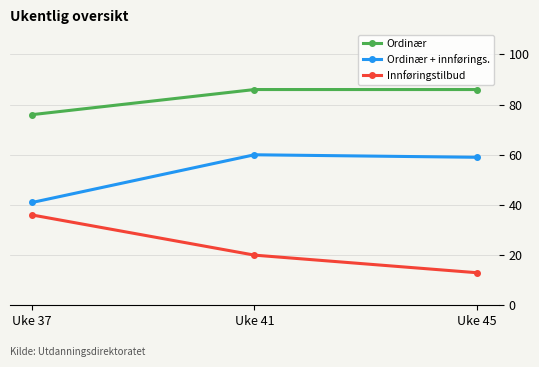

At how many categories does at least one series exceed 16?

3